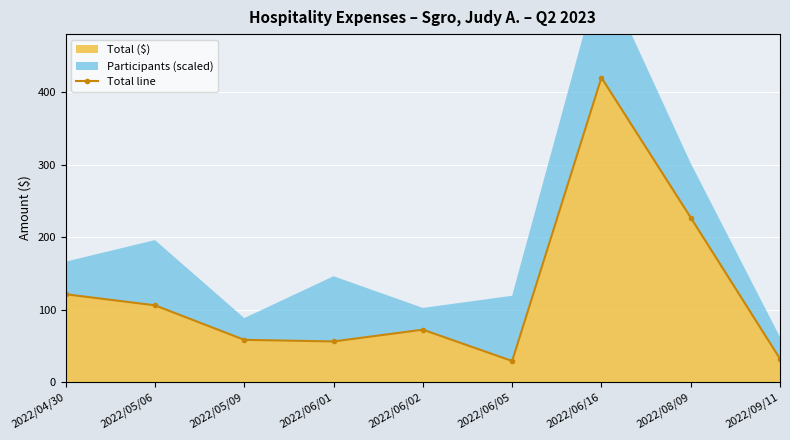

Reading left to right, list all the values displayed in this chart.

121.1	105.8	58.2	56.0	72.2	29.0	420.0	226.9	32.0